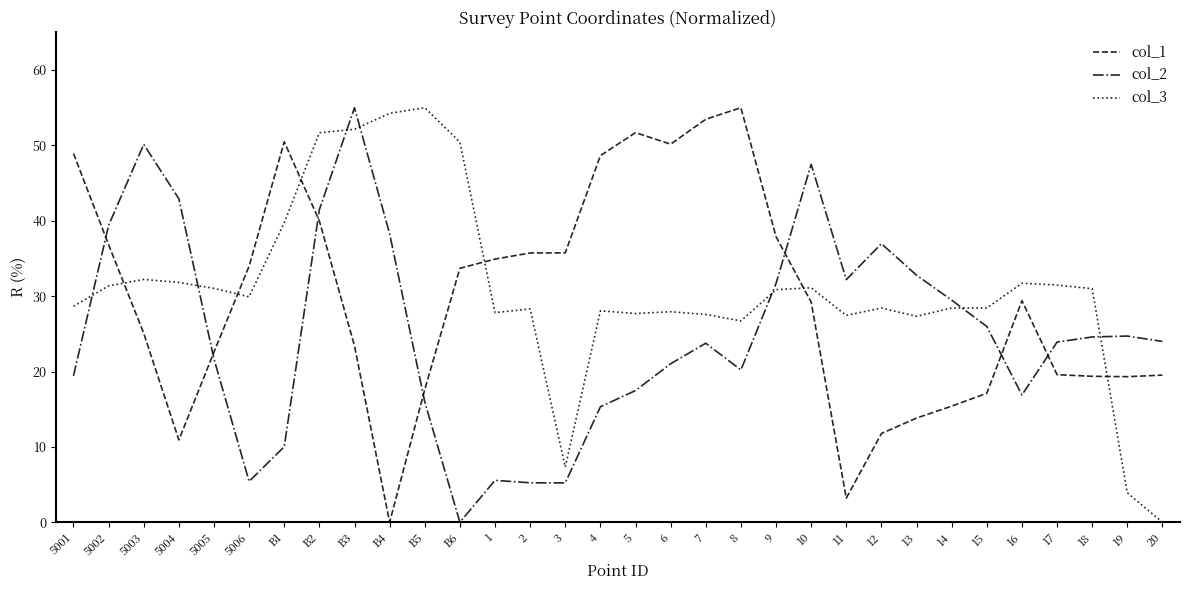

The value of col_1 at 8 is 72.4. True or false?

False